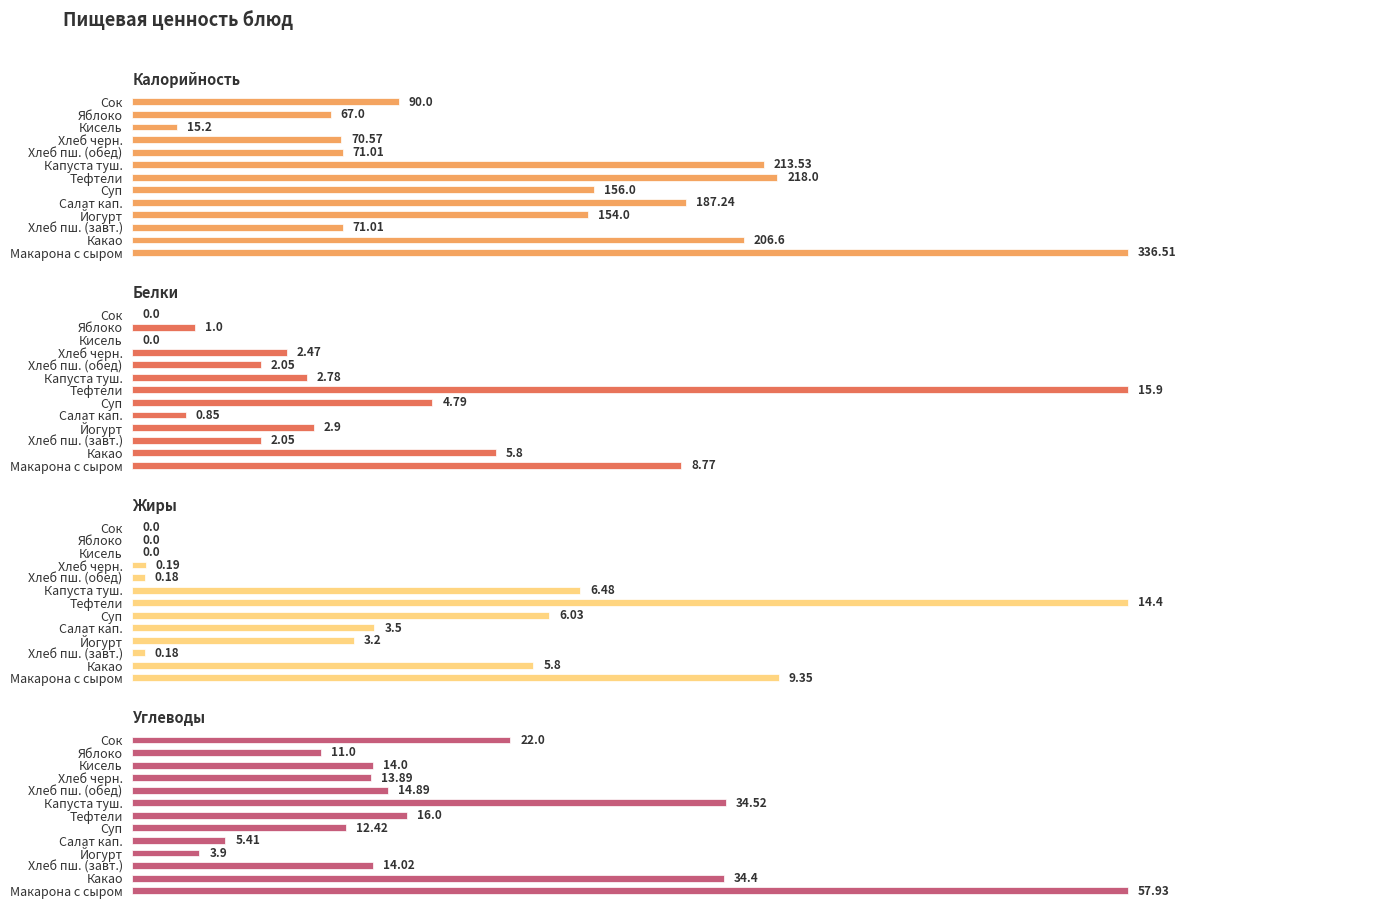

Which series has the largest total across all categories?

Калорийность